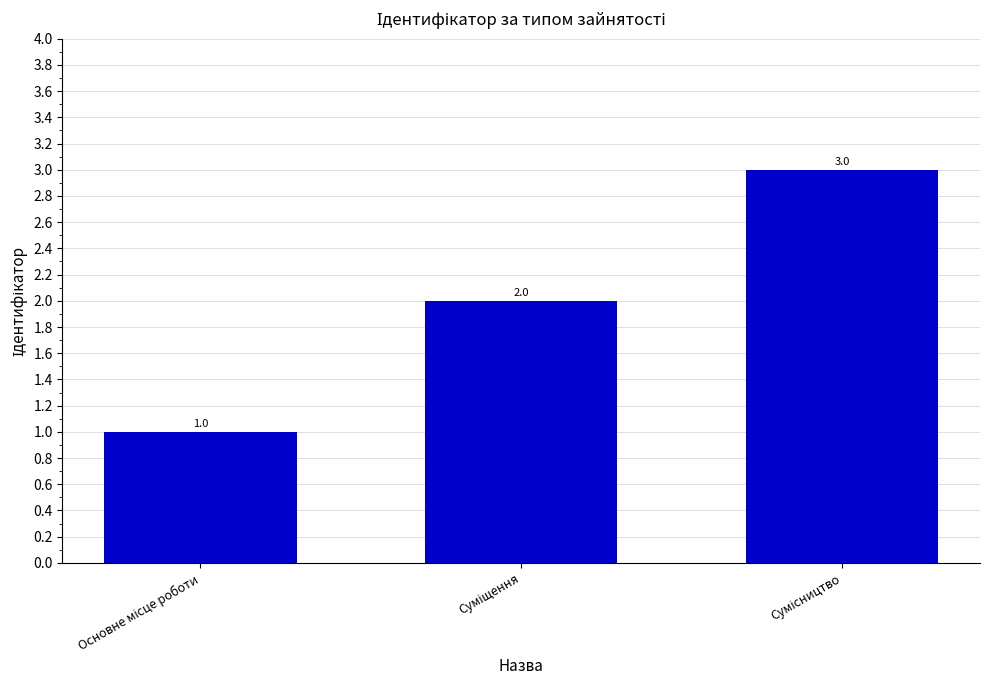

Count the values in the range 1 to 3.

3